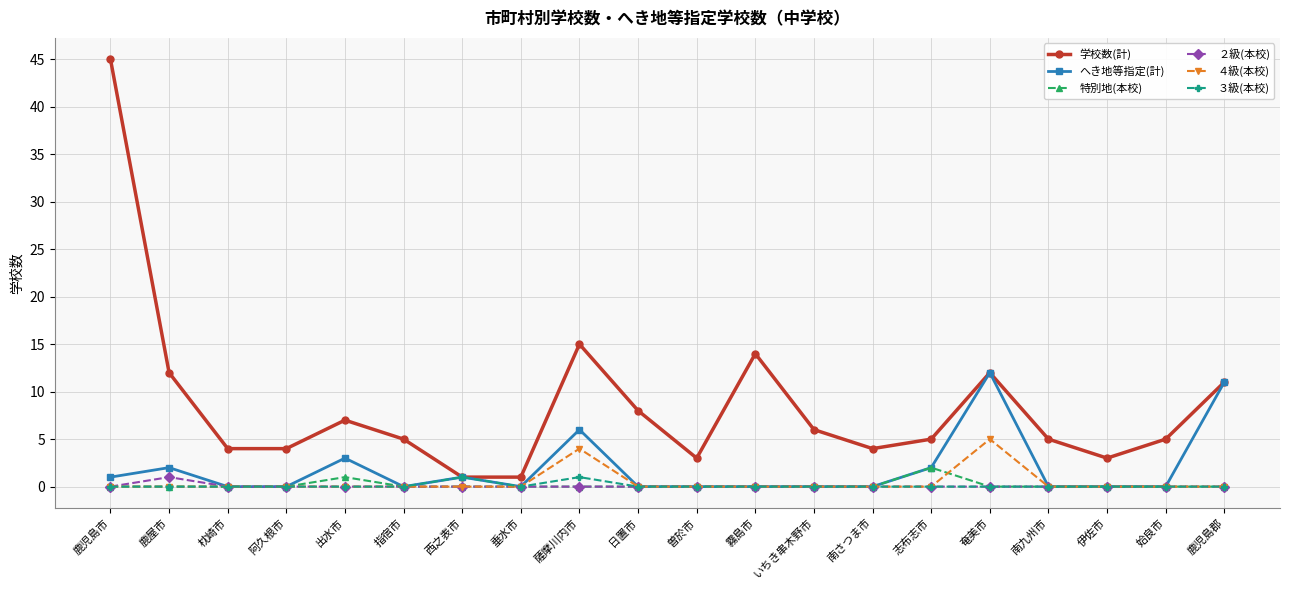

What are all the series names shown in the legend?

学校数(計), へき地等指定(計), 特別地(本校), ２級(本校), ４級(本校), ３級(本校)